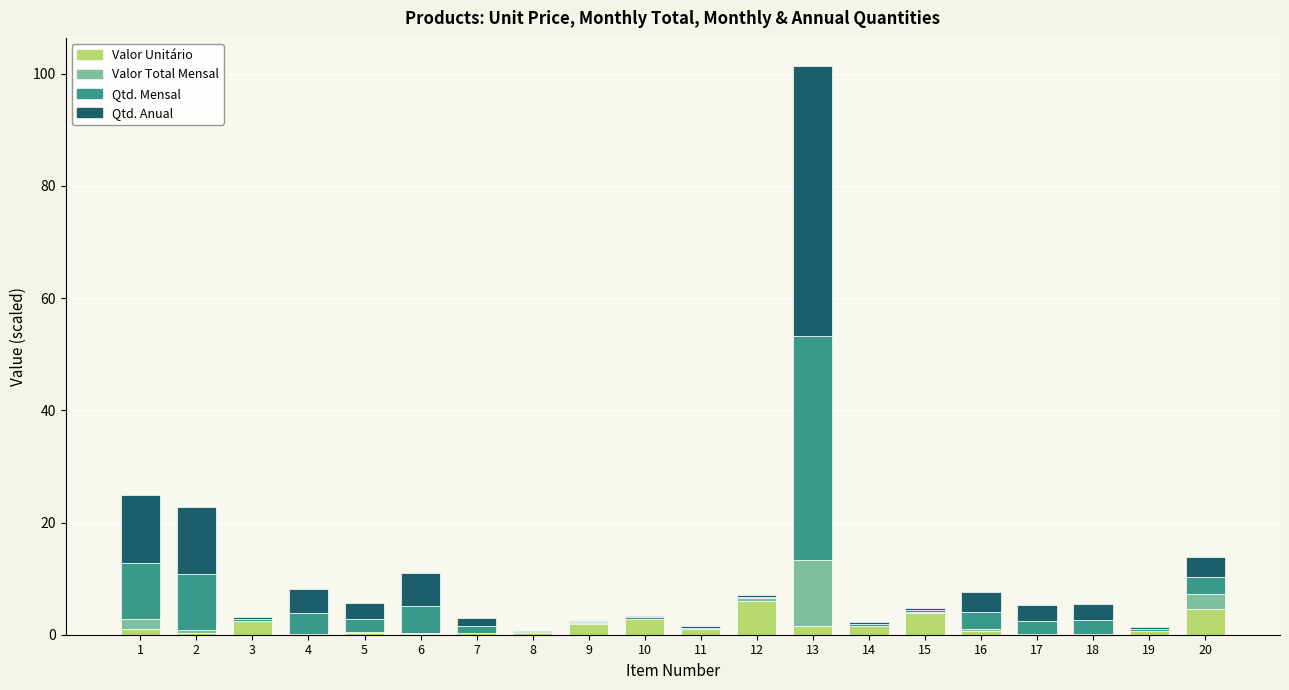

What is the sum of the Valor Unitário values at 16 and 19?

1.4